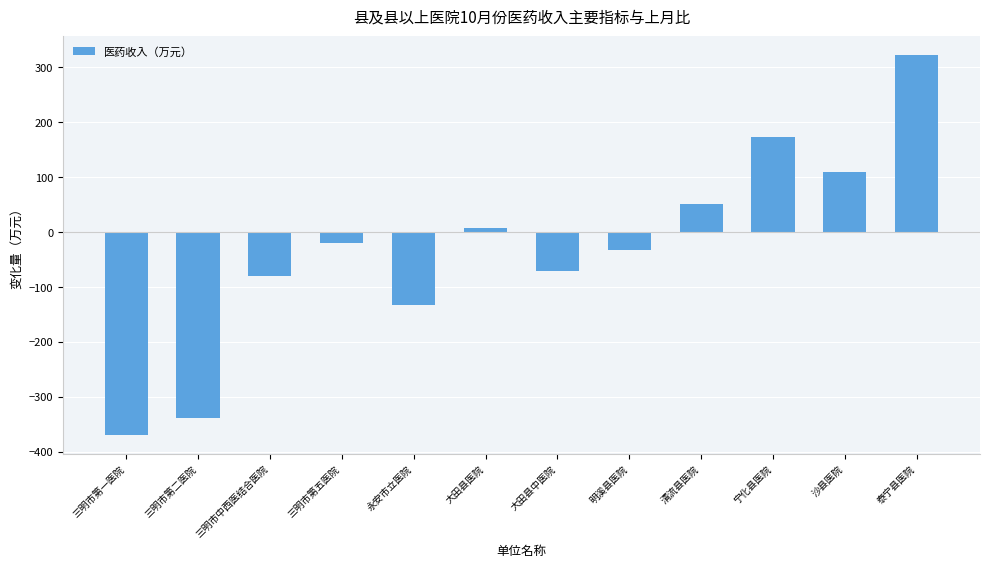

What is the approximate value at 永安市立医院?

-132.5